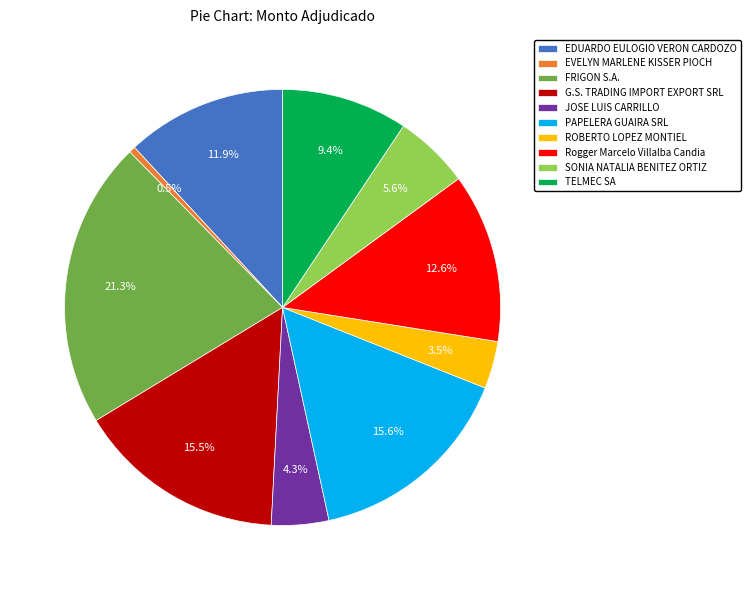

To the nearest percent, what is the difference between the largest and smallest slice percentages?

21%